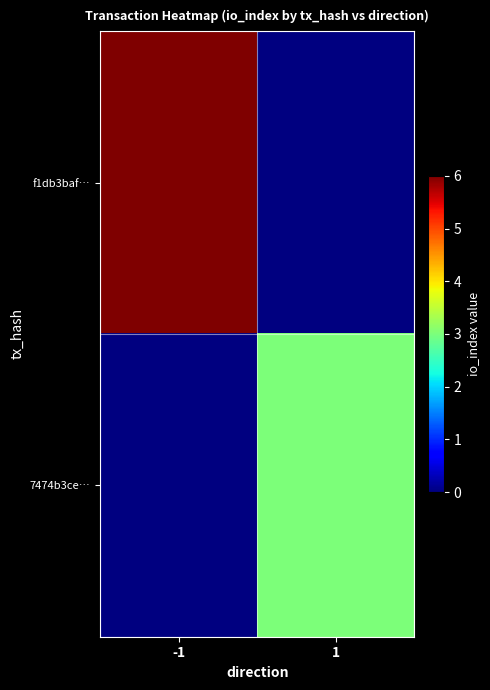

Rank the categories by f1db3baf… value from highest to lowest.

-1, 1